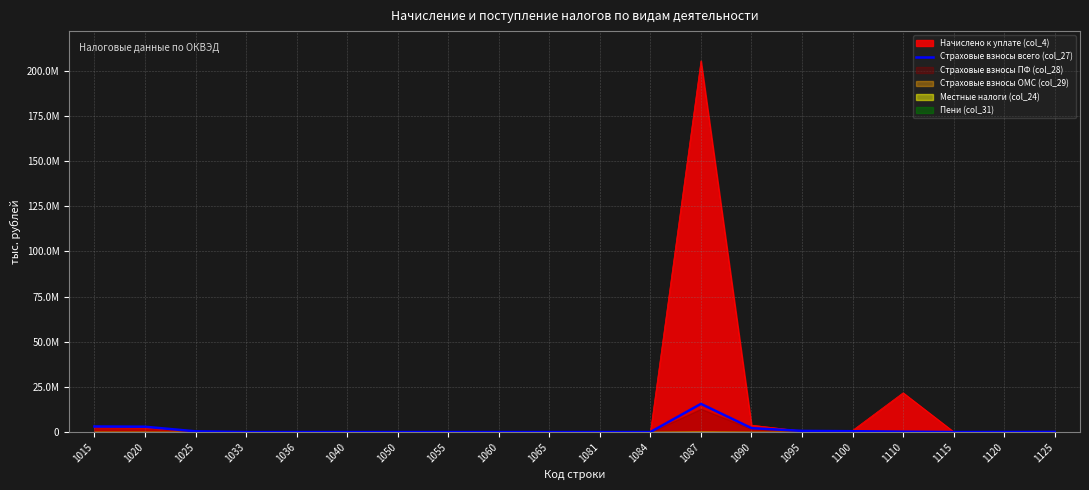

At which category does the chart reach its minimum across all series?

1065